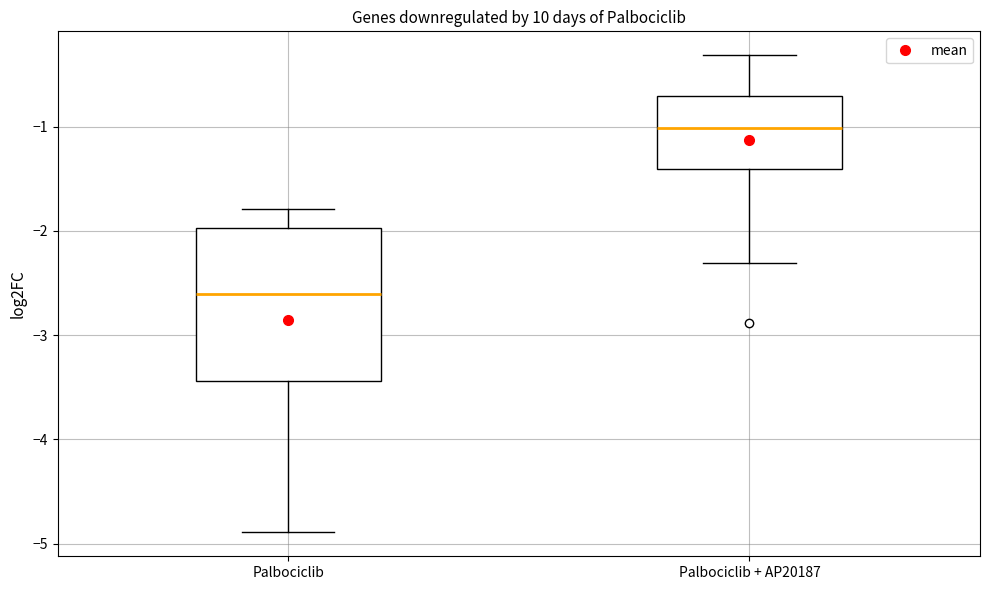

Reading left to right, read every box against the y-axis: the position of its median line, the range the box covers, and the ends of its whiskers. The values are not printed on the chart, so give them approximately, as read against the axis.

Palbociclib: median -2.6, box -3.4 to -2.0, whiskers -4.9 to -1.8
Palbociclib + AP20187: median -1.0, box -1.4 to -0.7, whiskers -2.3 to -0.3